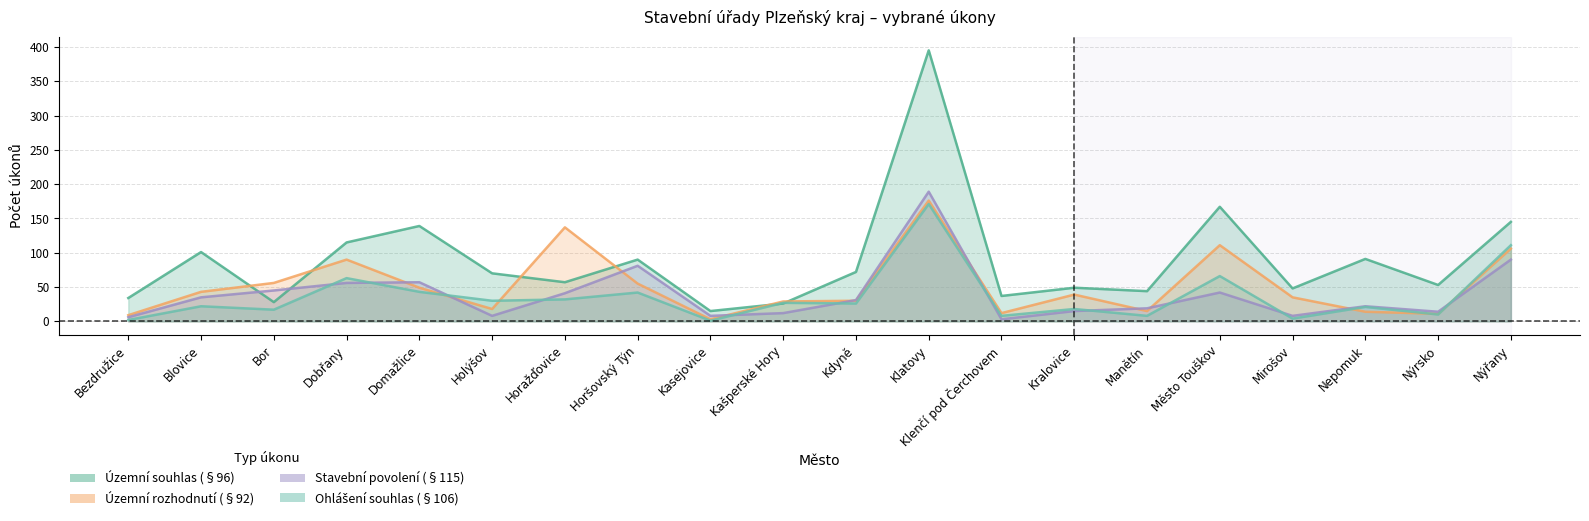

Is it true that Stavební povolení (§115) equals 22 at Nepomuk?

True